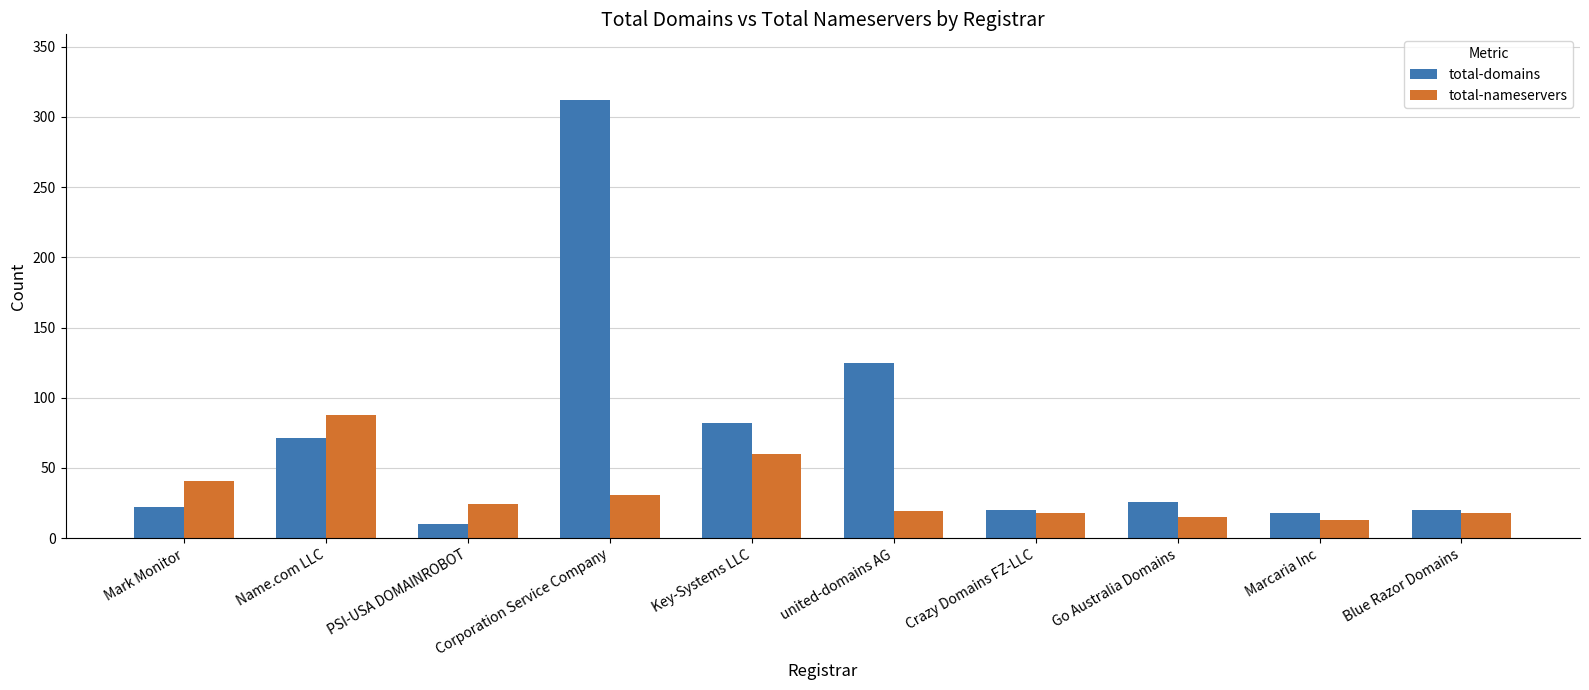

Rank the series at Mark Monitor from lowest to highest value.

total-domains, total-nameservers